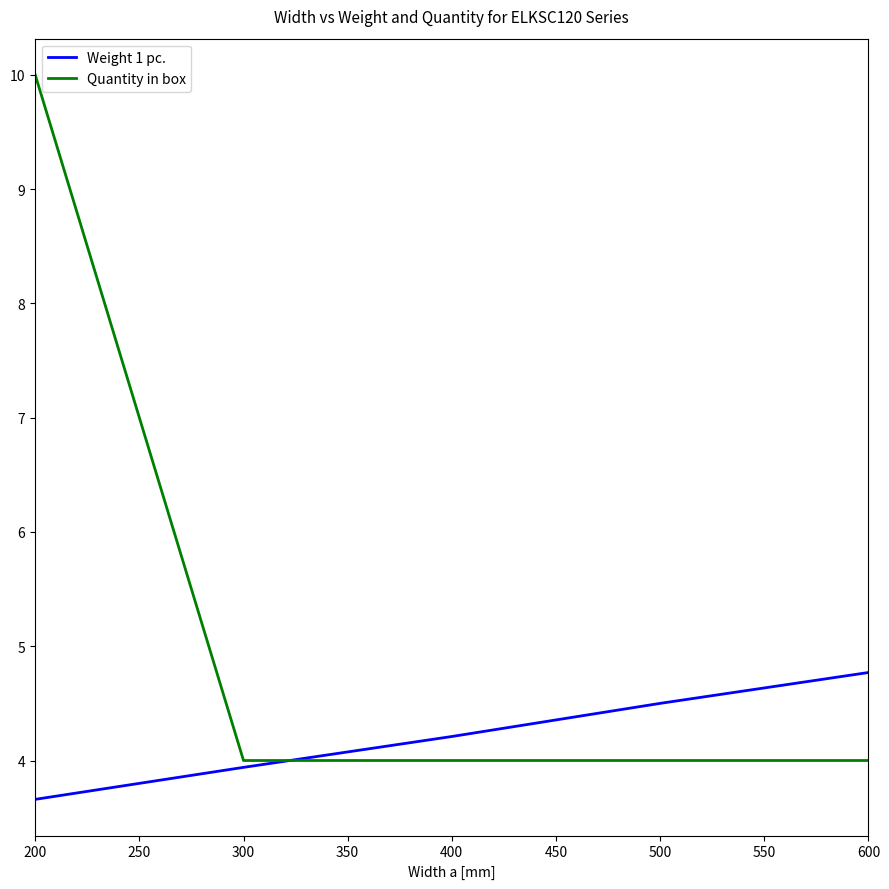

What is the difference between the highest and lowest values at 200?

6.3